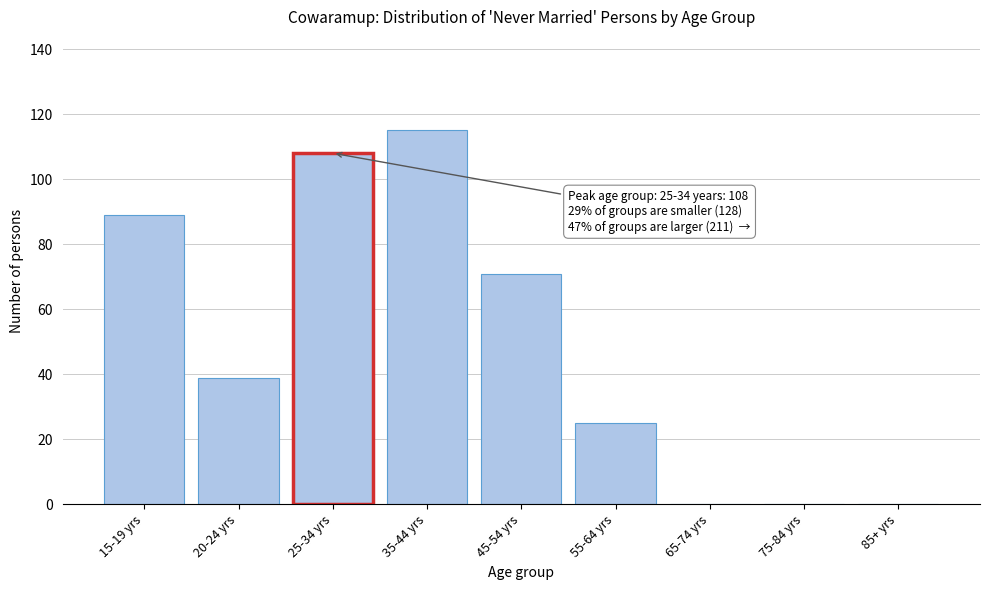

Reading left to right, extract all data points from this chart.

15-19 yrs=89	20-24 yrs=39	25-34 yrs=108	35-44 yrs=115	45-54 yrs=71	55-64 yrs=25	65-74 yrs=0	75-84 yrs=0	85+ yrs=0